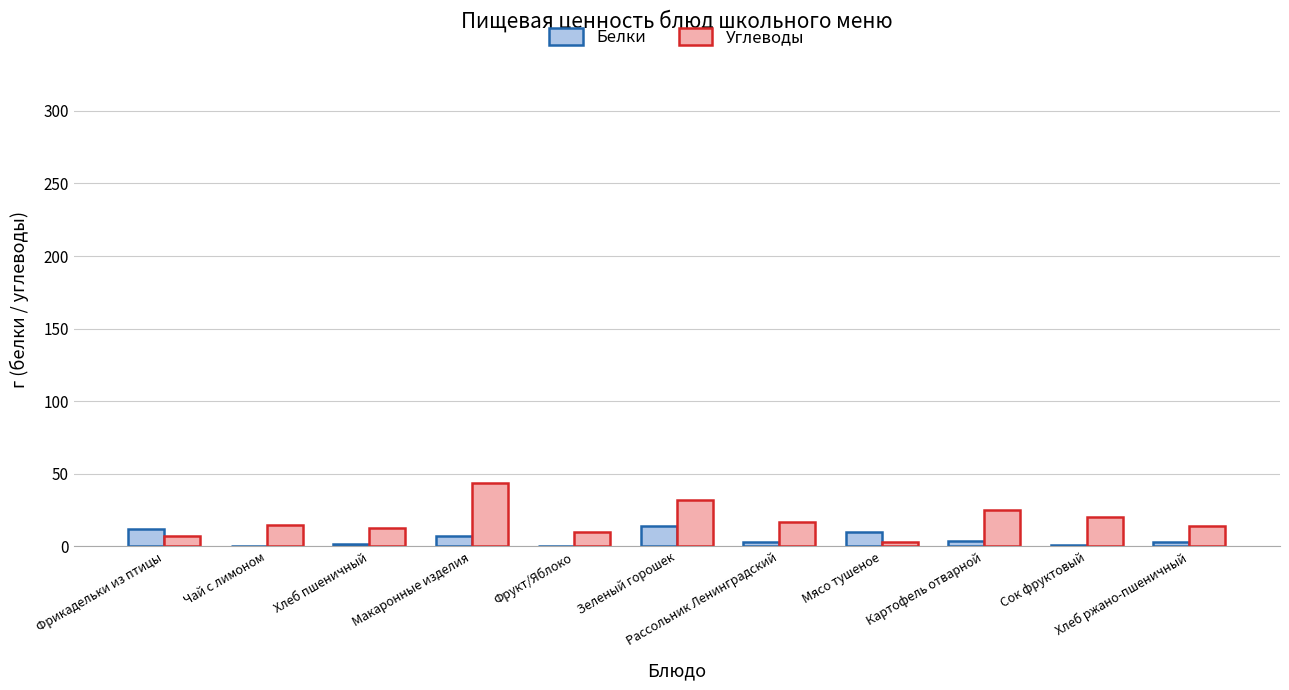

What is the sum of all Белки values?

56